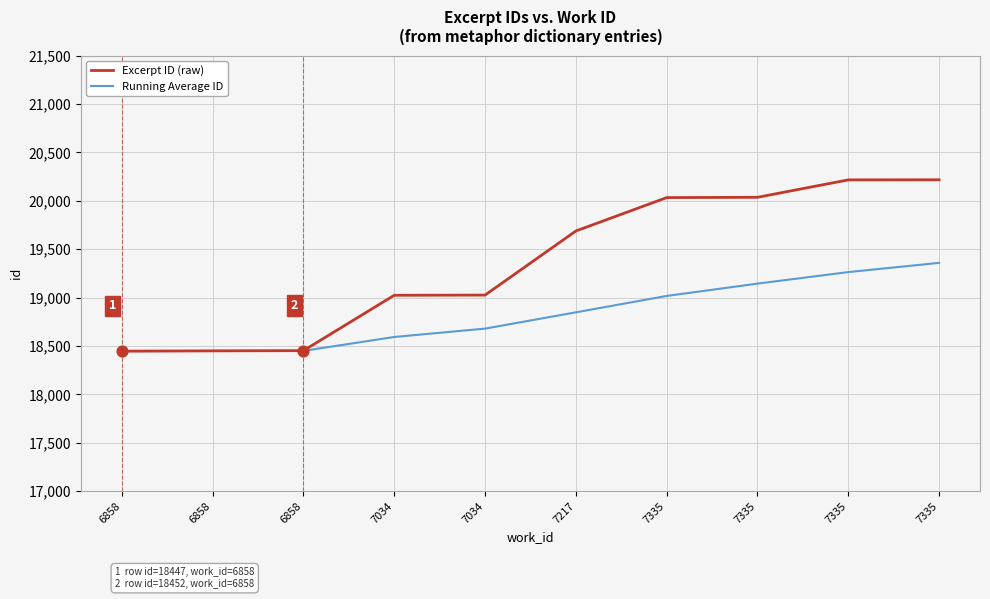

At how many categories does at least one series exceed 19387?

5